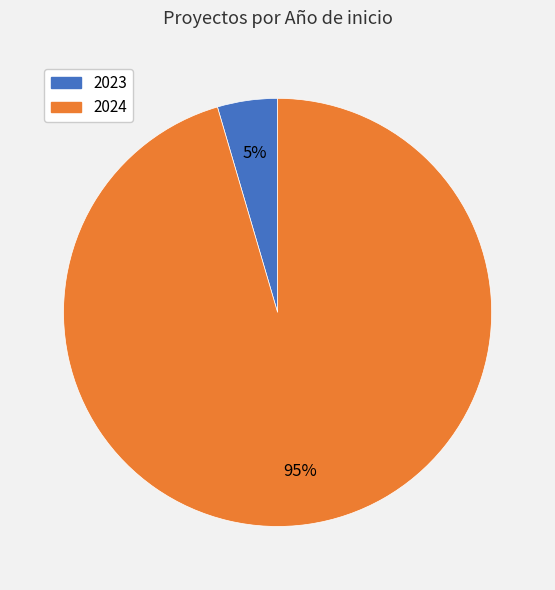

Is there any slice that represents more than half of the pie?

Yes